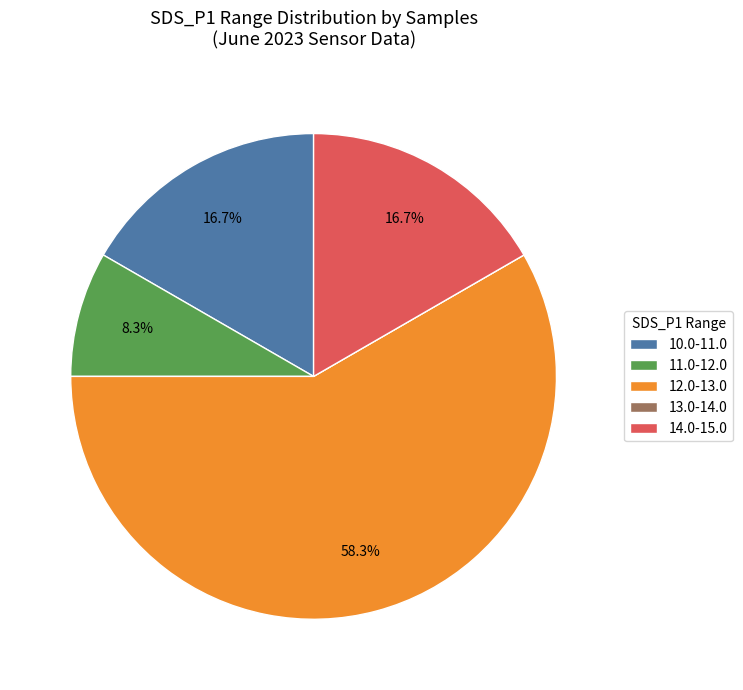

What portion of the pie excludes 14.0-15.0?

83.3%